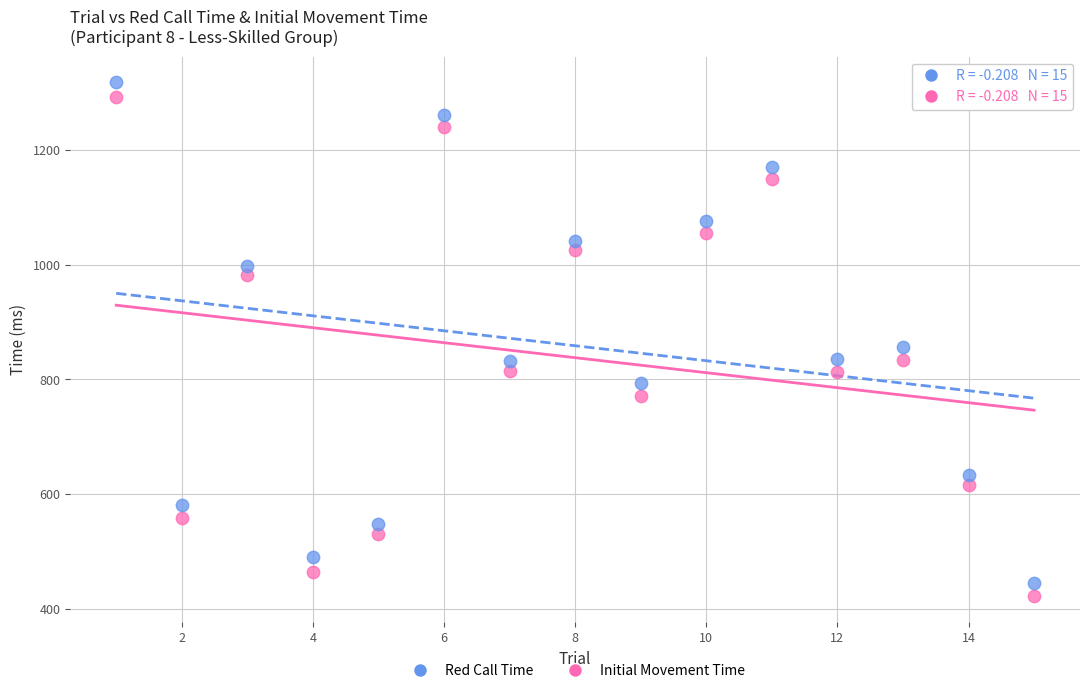

Which series contains the lowest Y value?

Red Call Time